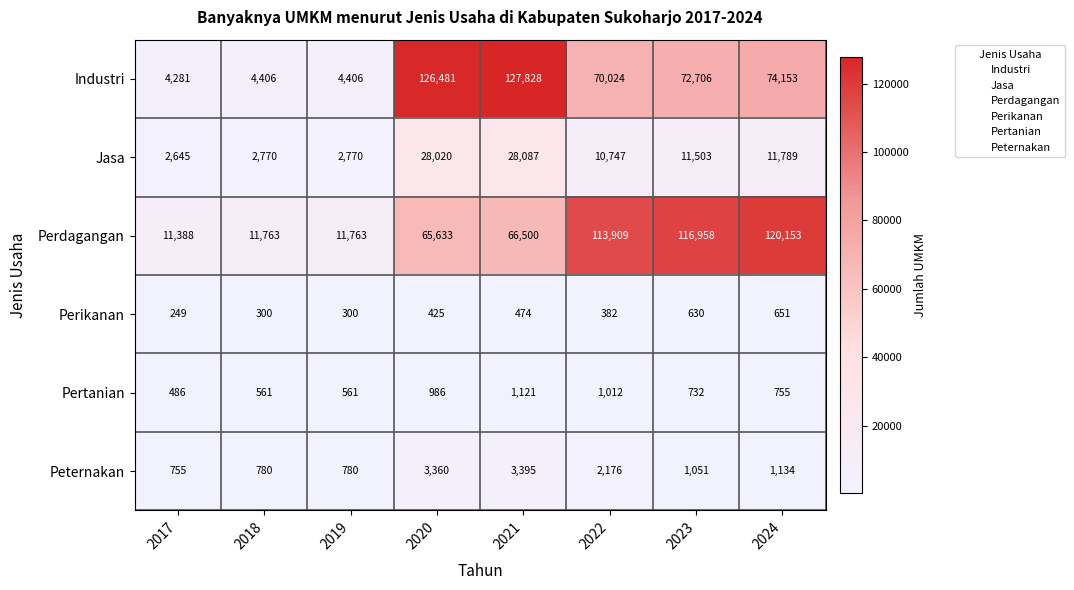

Where is Jasa nearest to the value 15366?

2024